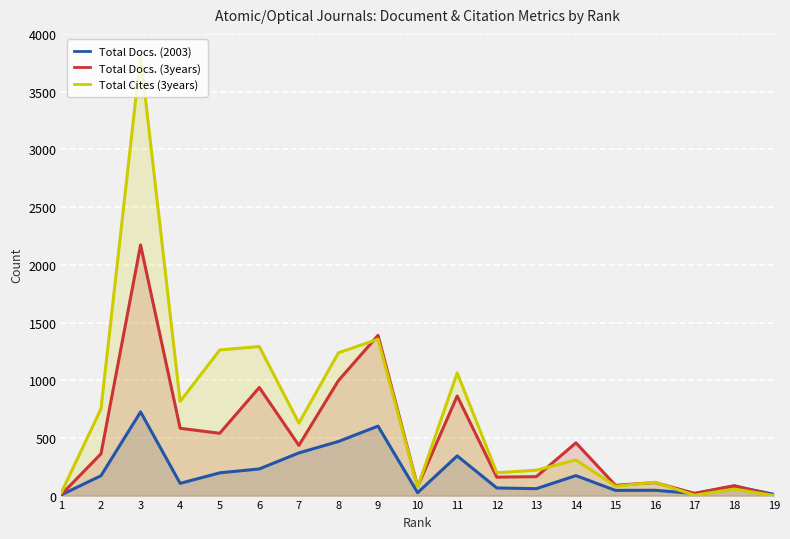

What is the spread (max minus min) of values at 10?

54